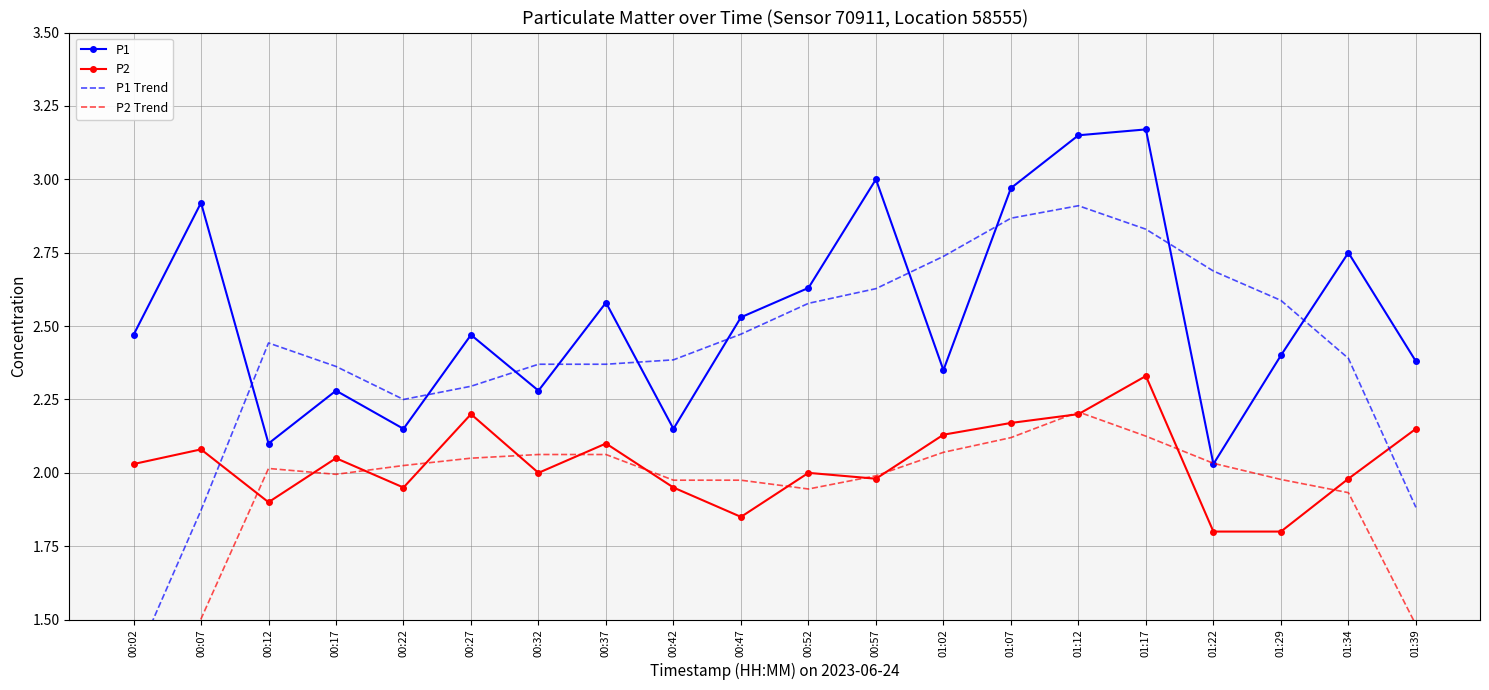

Between which two adjacent categories do P1 Trend and P1 first intersect?

00:07 and 00:12